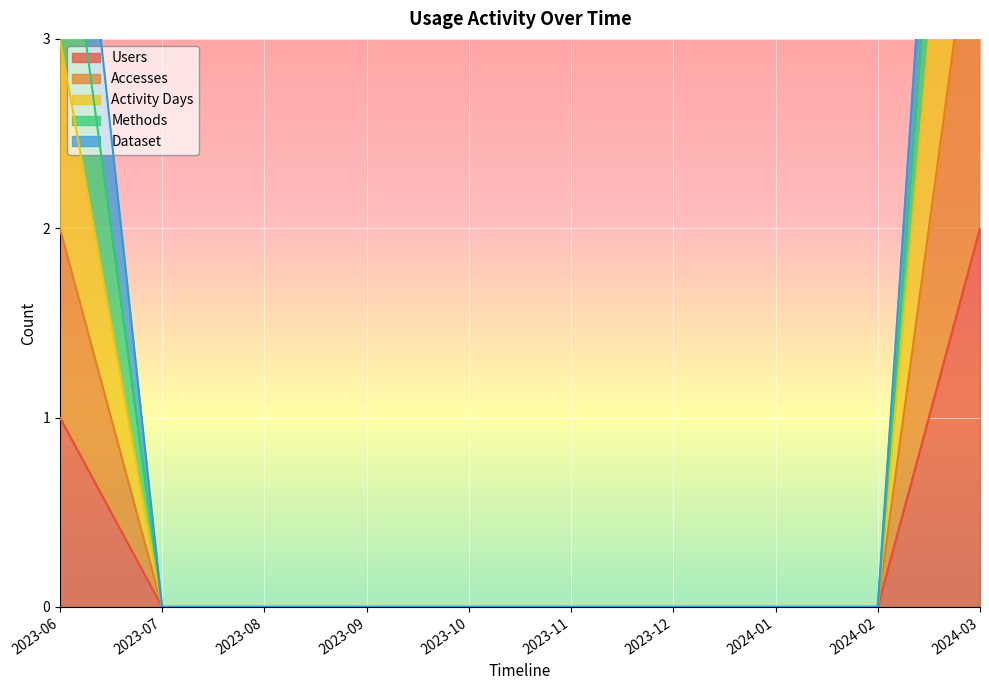

True or false: Users has a value of 0 at 2024-02.

True